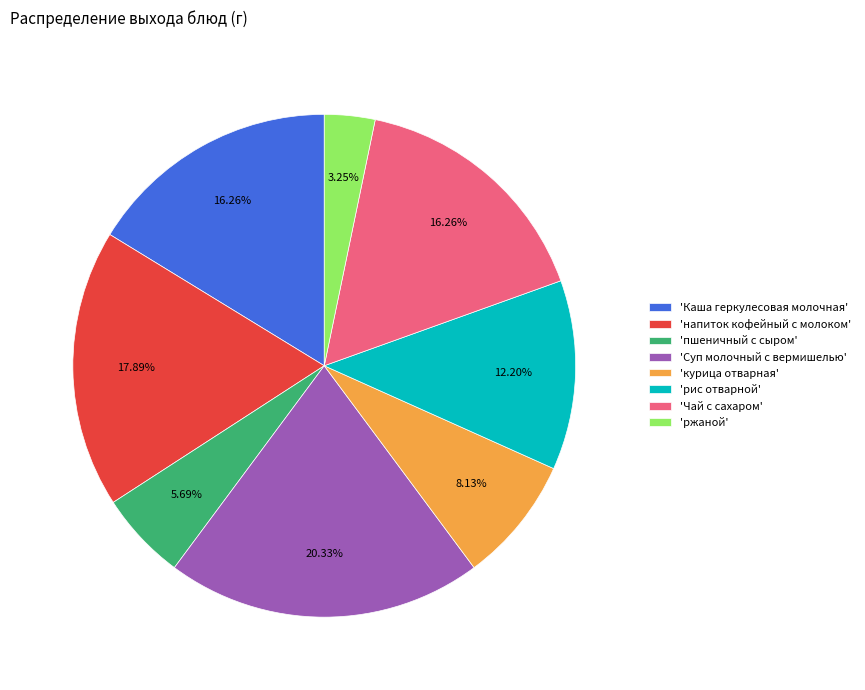

Is there any slice that represents more than half of the pie?

No